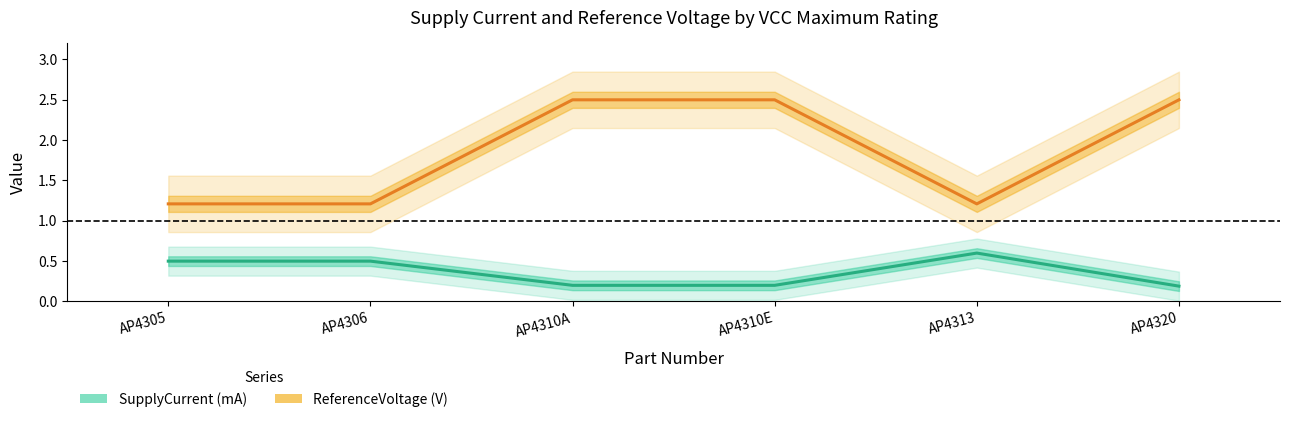

Which series has the largest total across all categories?

ReferenceVoltage (V)